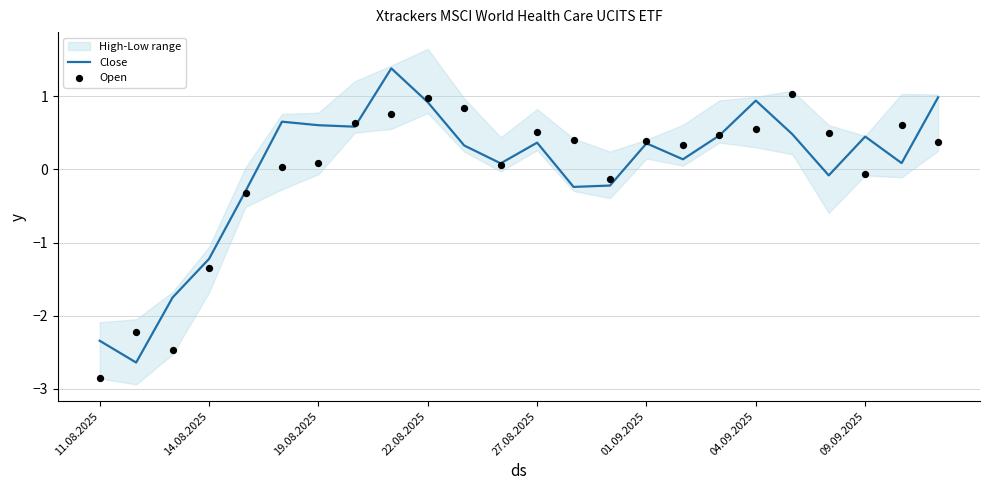

The Close series shows 0.4 at 09.09.2025. True or false?

True